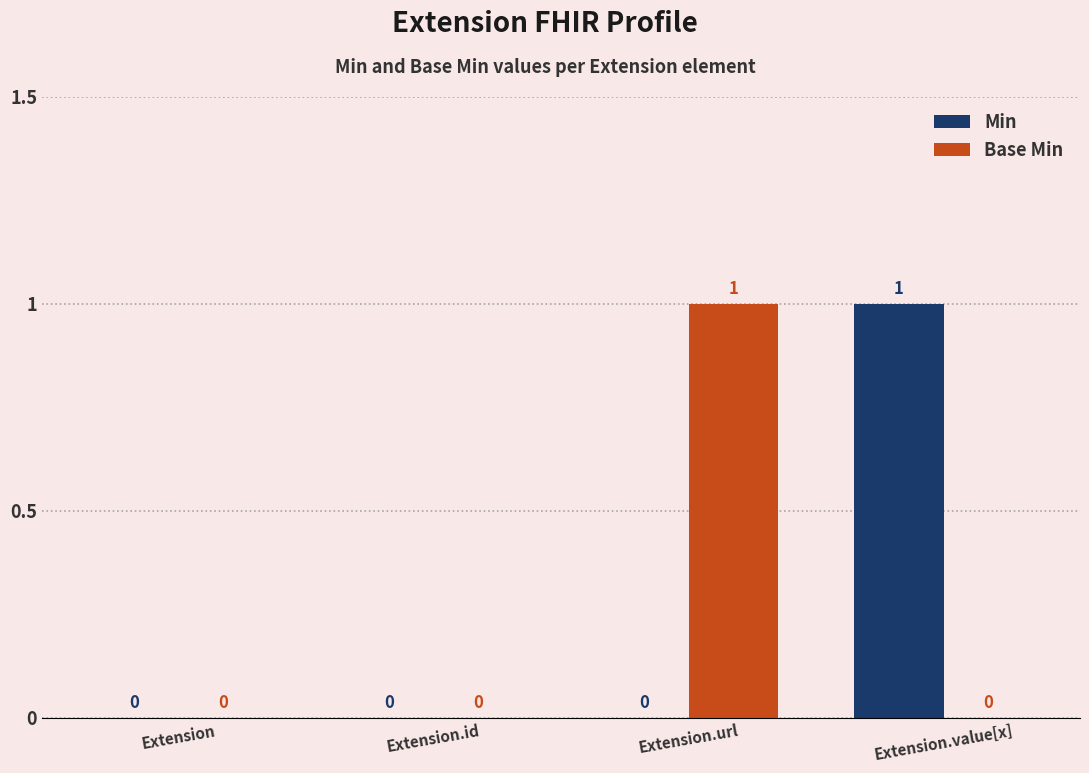

True or false: Base Min has a value of 0 at Extension.value[x].

True